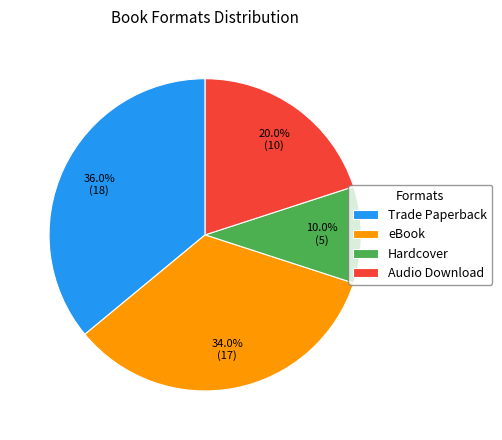

Which category has the smallest portion of the pie?

Hardcover